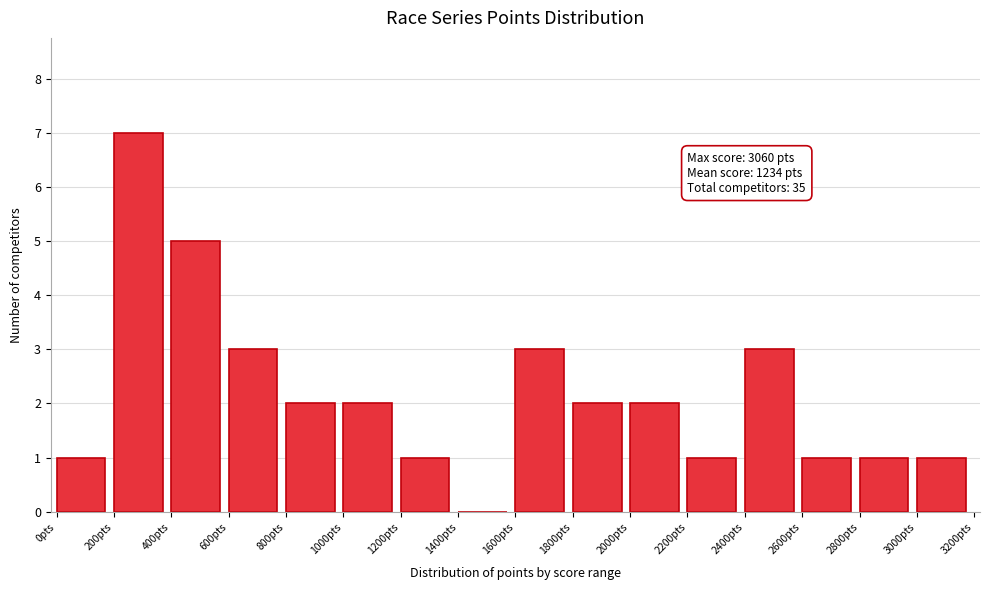

Which range on the x-axis has the tallest bar?

200 to 400